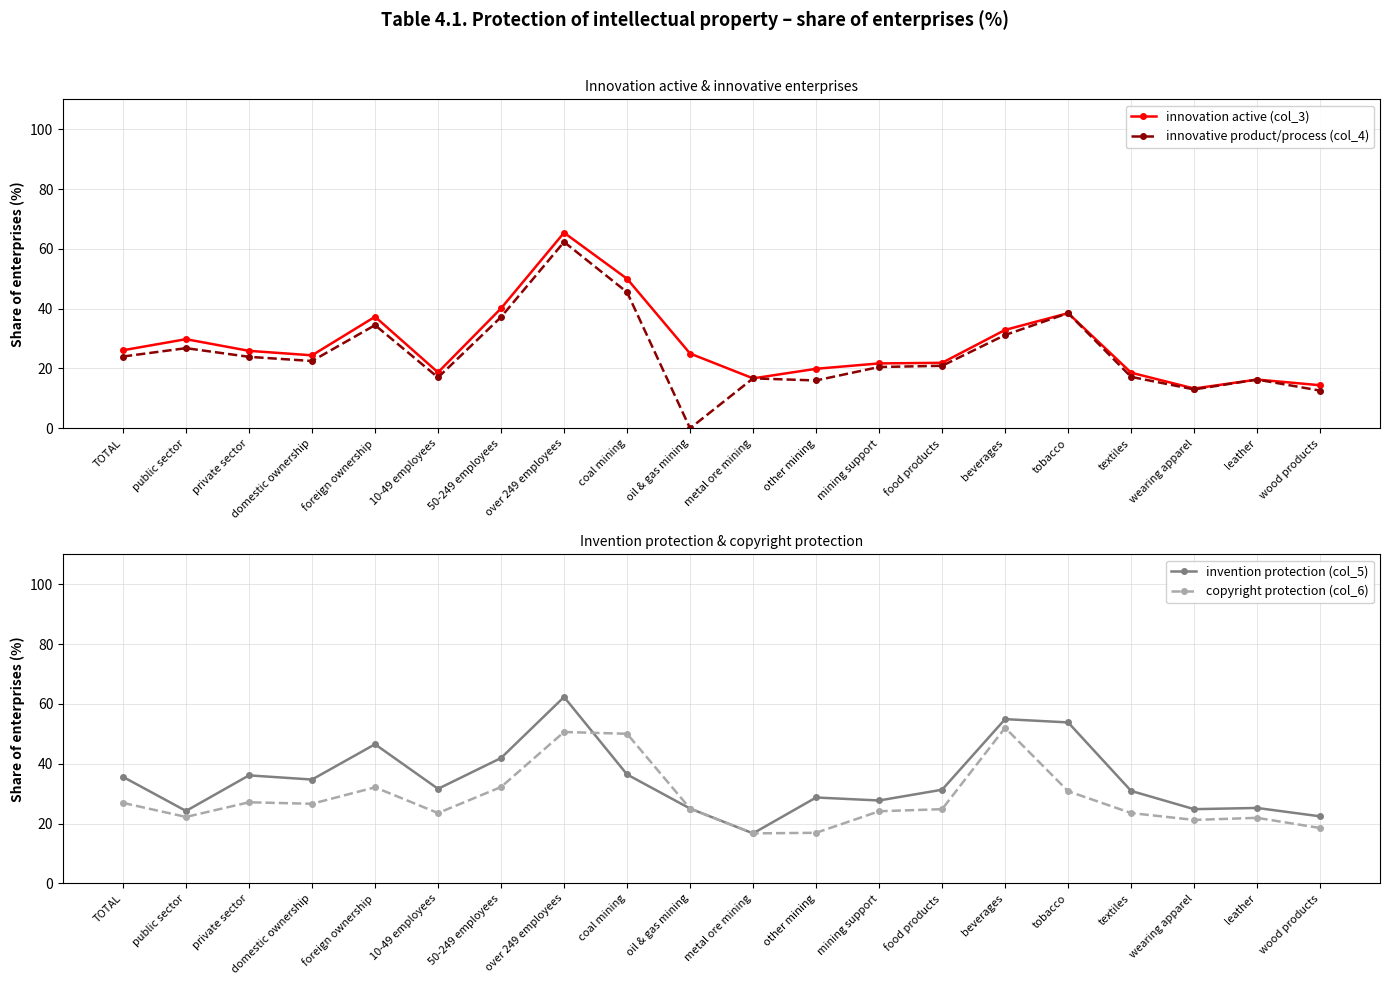

What are all the series names shown in the legend?

innovation active (col_3), innovative product/process (col_4), invention protection (col_5), copyright protection (col_6)